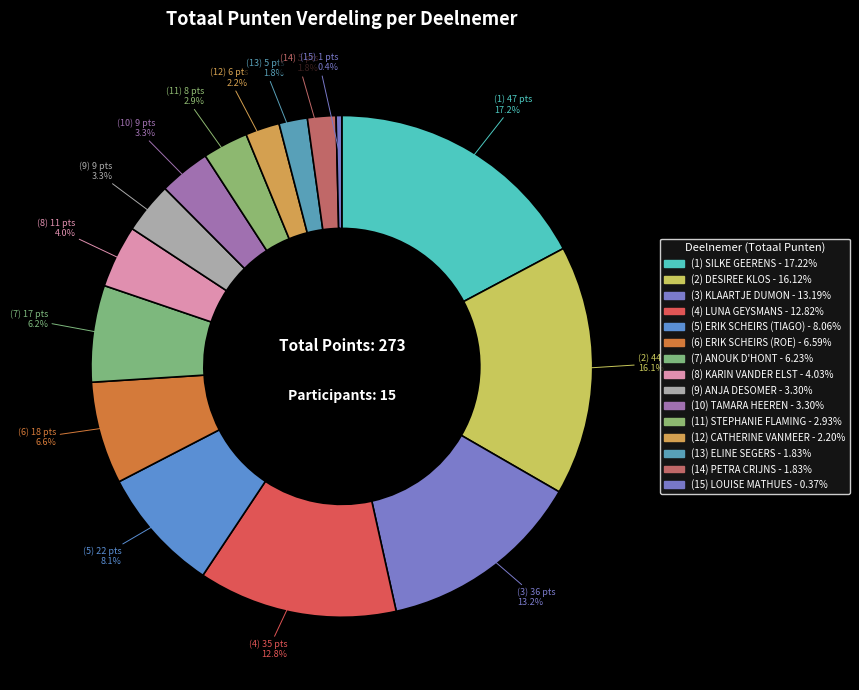

How many slices are in this pie chart?

15